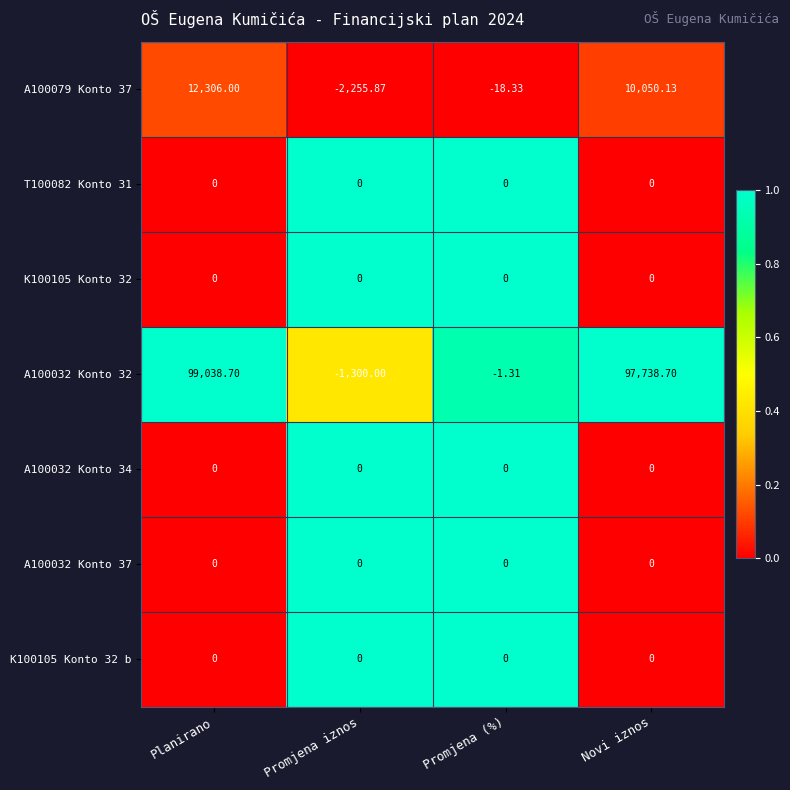

What is the total value across all series at Novi iznos?

107788.8